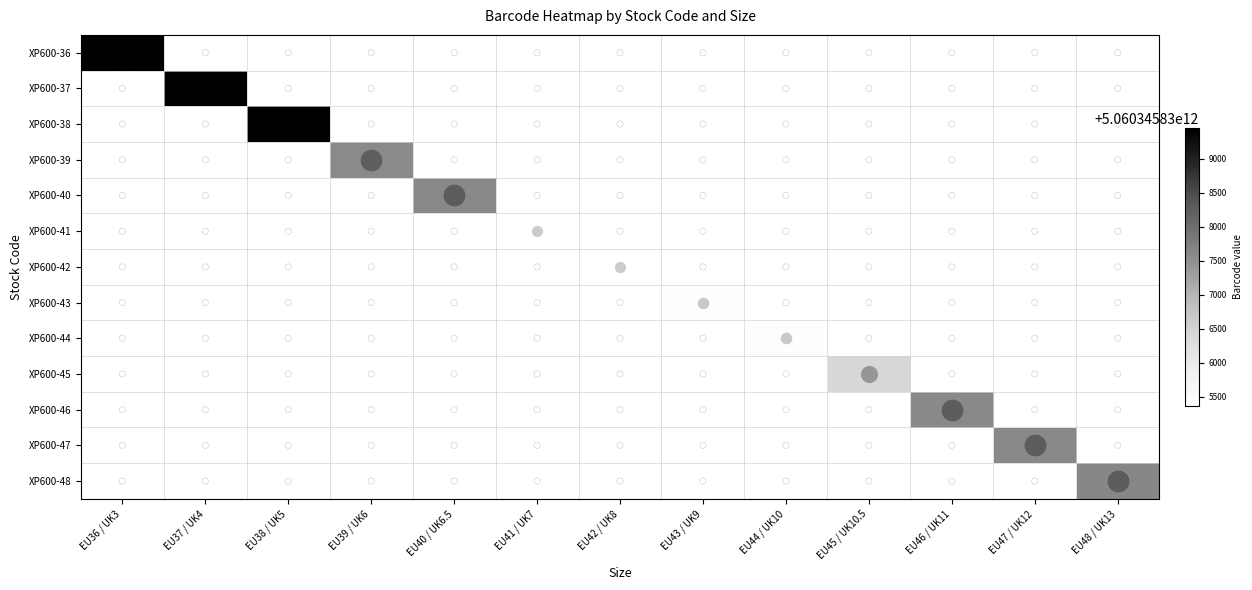

Reading right to left, list all the values displayed in this chart.

XP600-36: EU48 / UK13=0	EU47 / UK12=0	EU46 / UK11=0	EU45 / UK10.5=0	EU44 / UK10=0	EU43 / UK9=0	EU42 / UK8=0	EU41 / UK7=0	EU40 / UK6.5=0	EU39 / UK6=0	EU38 / UK5=0	EU37 / UK4=0	EU36 / UK3=5060345839432
XP600-37: EU48 / UK13=0	EU47 / UK12=0	EU46 / UK11=0	EU45 / UK10.5=0	EU44 / UK10=0	EU43 / UK9=0	EU42 / UK8=0	EU41 / UK7=0	EU40 / UK6.5=0	EU39 / UK6=0	EU38 / UK5=0	EU37 / UK4=5060345839449	EU36 / UK3=0
XP600-38: EU48 / UK13=0	EU47 / UK12=0	EU46 / UK11=0	EU45 / UK10.5=0	EU44 / UK10=0	EU43 / UK9=0	EU42 / UK8=0	EU41 / UK7=0	EU40 / UK6.5=0	EU39 / UK6=0	EU38 / UK5=5060345839456	EU37 / UK4=0	EU36 / UK3=0
XP600-39: EU48 / UK13=0	EU47 / UK12=0	EU46 / UK11=0	EU45 / UK10.5=0	EU44 / UK10=0	EU43 / UK9=0	EU42 / UK8=0	EU41 / UK7=0	EU40 / UK6.5=0	EU39 / UK6=5060345837582	EU38 / UK5=0	EU37 / UK4=0	EU36 / UK3=0
XP600-40: EU48 / UK13=0	EU47 / UK12=0	EU46 / UK11=0	EU45 / UK10.5=0	EU44 / UK10=0	EU43 / UK9=0	EU42 / UK8=0	EU41 / UK7=0	EU40 / UK6.5=5060345837612	EU39 / UK6=0	EU38 / UK5=0	EU37 / UK4=0	EU36 / UK3=0
XP600-41: EU48 / UK13=0	EU47 / UK12=0	EU46 / UK11=0	EU45 / UK10.5=0	EU44 / UK10=0	EU43 / UK9=0	EU42 / UK8=0	EU41 / UK7=5060345835366	EU40 / UK6.5=0	EU39 / UK6=0	EU38 / UK5=0	EU37 / UK4=0	EU36 / UK3=0
XP600-42: EU48 / UK13=0	EU47 / UK12=0	EU46 / UK11=0	EU45 / UK10.5=0	EU44 / UK10=0	EU43 / UK9=0	EU42 / UK8=5060345835373	EU41 / UK7=0	EU40 / UK6.5=0	EU39 / UK6=0	EU38 / UK5=0	EU37 / UK4=0	EU36 / UK3=0
XP600-43: EU48 / UK13=0	EU47 / UK12=0	EU46 / UK11=0	EU45 / UK10.5=0	EU44 / UK10=0	EU43 / UK9=5060345835410	EU42 / UK8=0	EU41 / UK7=0	EU40 / UK6.5=0	EU39 / UK6=0	EU38 / UK5=0	EU37 / UK4=0	EU36 / UK3=0
XP600-44: EU48 / UK13=0	EU47 / UK12=0	EU46 / UK11=0	EU45 / UK10.5=0	EU44 / UK10=5060345835427	EU43 / UK9=0	EU42 / UK8=0	EU41 / UK7=0	EU40 / UK6.5=0	EU39 / UK6=0	EU38 / UK5=0	EU37 / UK4=0	EU36 / UK3=0
XP600-45: EU48 / UK13=0	EU47 / UK12=0	EU46 / UK11=0	EU45 / UK10.5=5060345836424	EU44 / UK10=0	EU43 / UK9=0	EU42 / UK8=0	EU41 / UK7=0	EU40 / UK6.5=0	EU39 / UK6=0	EU38 / UK5=0	EU37 / UK4=0	EU36 / UK3=0
XP600-46: EU48 / UK13=0	EU47 / UK12=0	EU46 / UK11=5060345837599	EU45 / UK10.5=0	EU44 / UK10=0	EU43 / UK9=0	EU42 / UK8=0	EU41 / UK7=0	EU40 / UK6.5=0	EU39 / UK6=0	EU38 / UK5=0	EU37 / UK4=0	EU36 / UK3=0
XP600-47: EU48 / UK13=0	EU47 / UK12=5060345837605	EU46 / UK11=0	EU45 / UK10.5=0	EU44 / UK10=0	EU43 / UK9=0	EU42 / UK8=0	EU41 / UK7=0	EU40 / UK6.5=0	EU39 / UK6=0	EU38 / UK5=0	EU37 / UK4=0	EU36 / UK3=0
XP600-48: EU48 / UK13=5060345837629	EU47 / UK12=0	EU46 / UK11=0	EU45 / UK10.5=0	EU44 / UK10=0	EU43 / UK9=0	EU42 / UK8=0	EU41 / UK7=0	EU40 / UK6.5=0	EU39 / UK6=0	EU38 / UK5=0	EU37 / UK4=0	EU36 / UK3=0